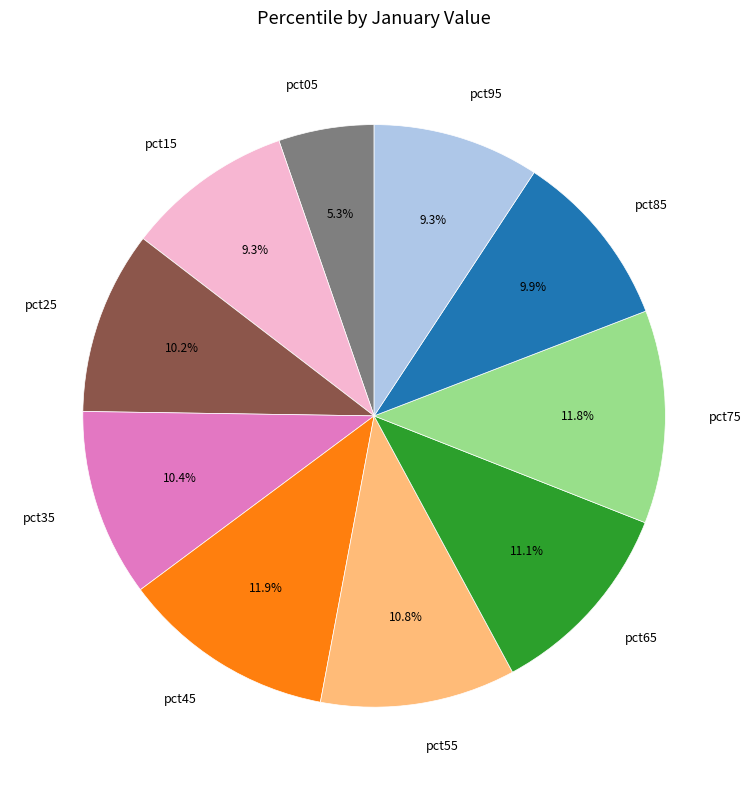

Which slice is the smallest?

pct05